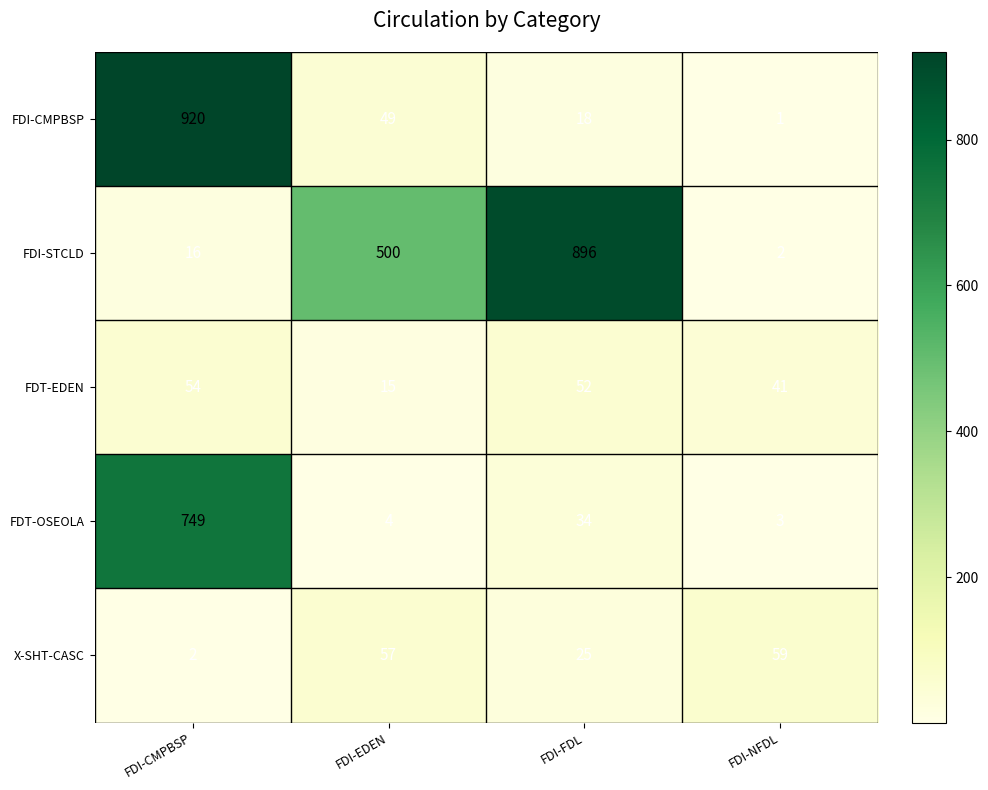

What is the difference between the maximum and minimum values in the X-SHT-CASC series?

57